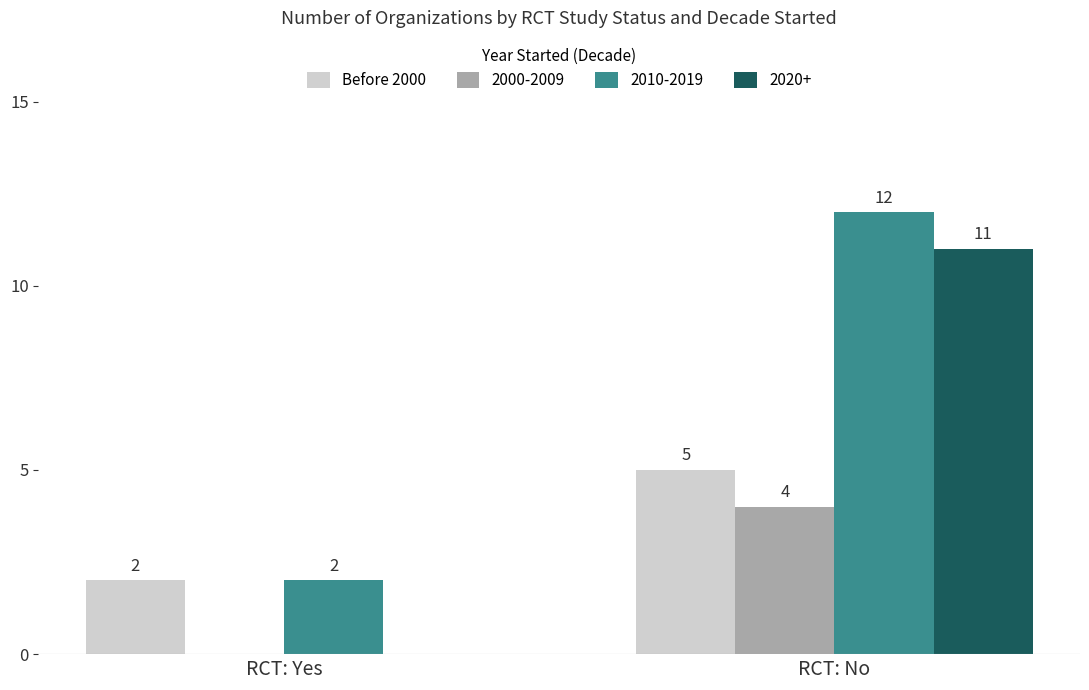

What is the sum of all 2020+ values?

11